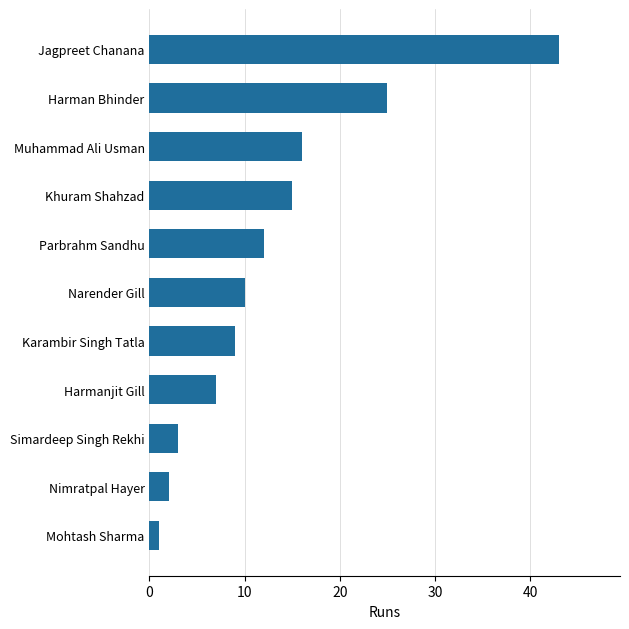

List the labels in order of value, smallest first.

Mohtash Sharma, Nimratpal Hayer, Simardeep Singh Rekhi, Harmanjit Gill, Karambir Singh Tatla, Narender Gill, Parbrahm Sandhu, Khuram Shahzad, Muhammad Ali Usman, Harman Bhinder, Jagpreet Chanana